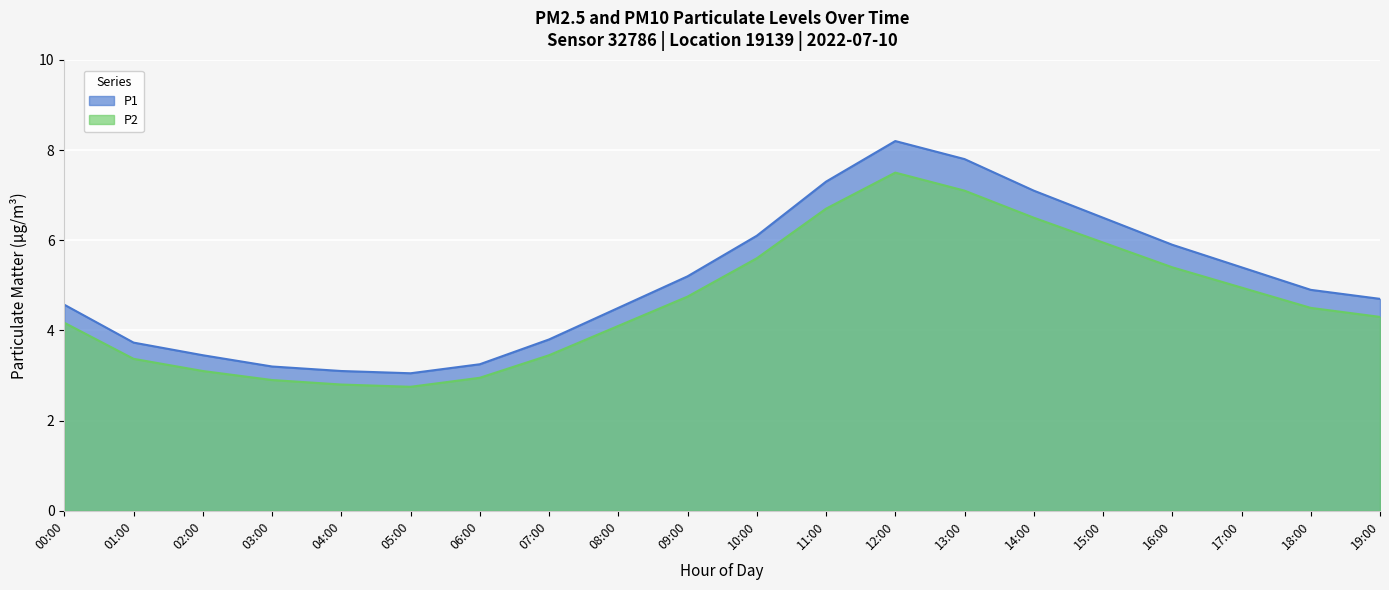

What is the total value across all series at 09:00?

9.9